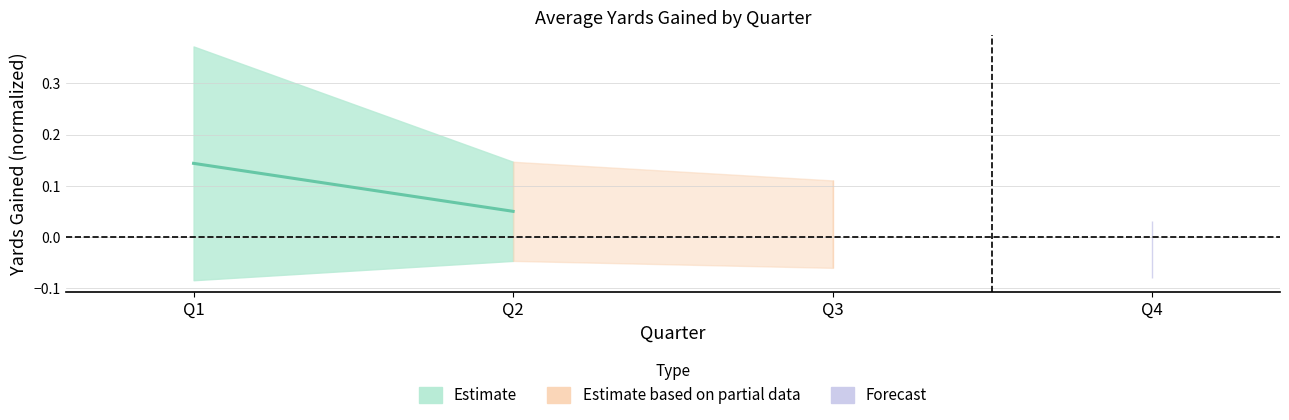

Reading left to right, transcribe all the data shown in this chart.

0.1	0.1